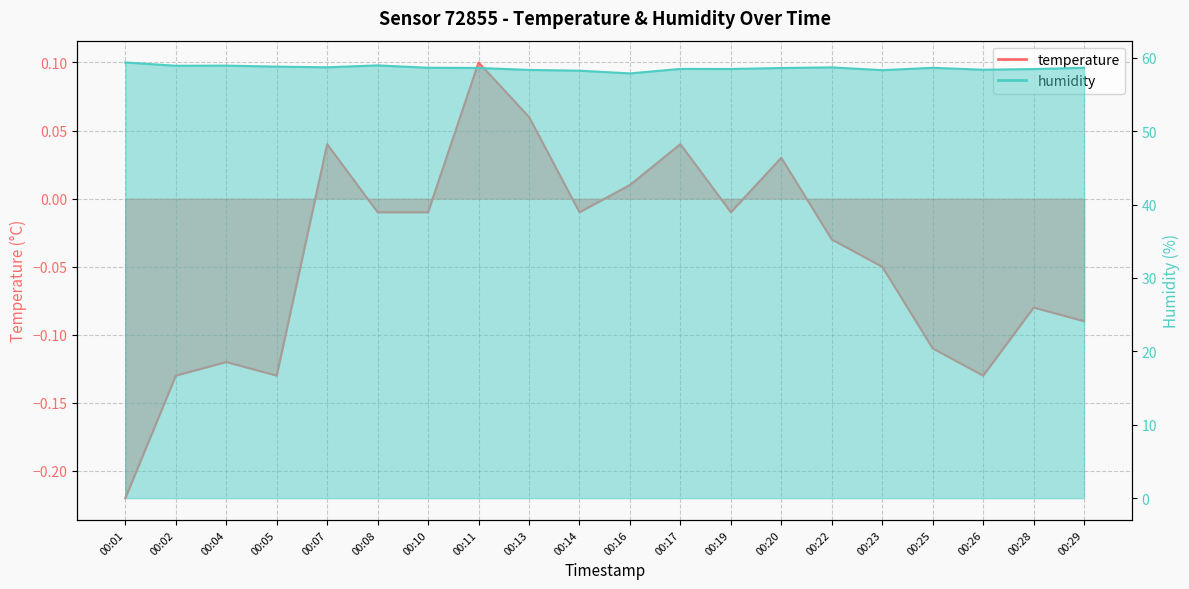

True or false: humidity has more than 2 interior local peaks.

True